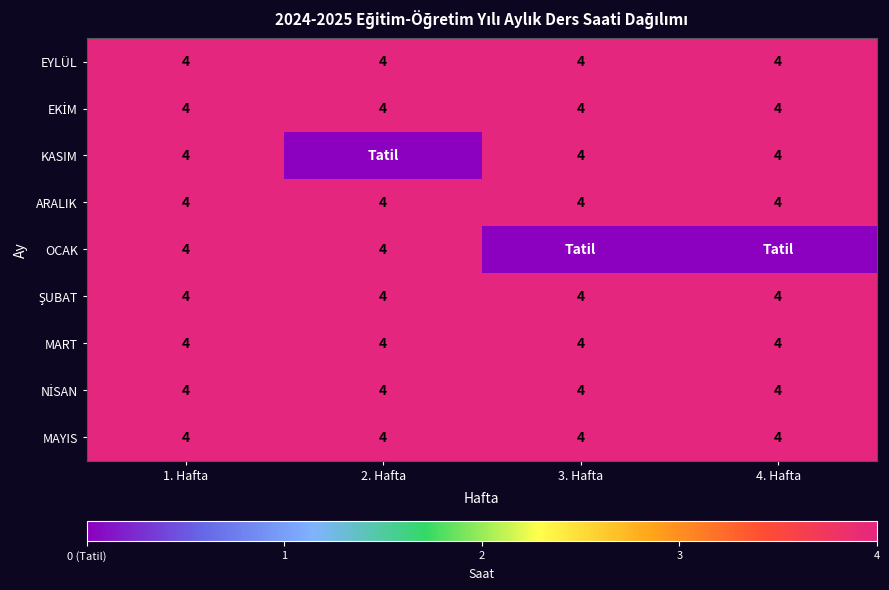

What is the total value across all series at 1. Hafta?

36